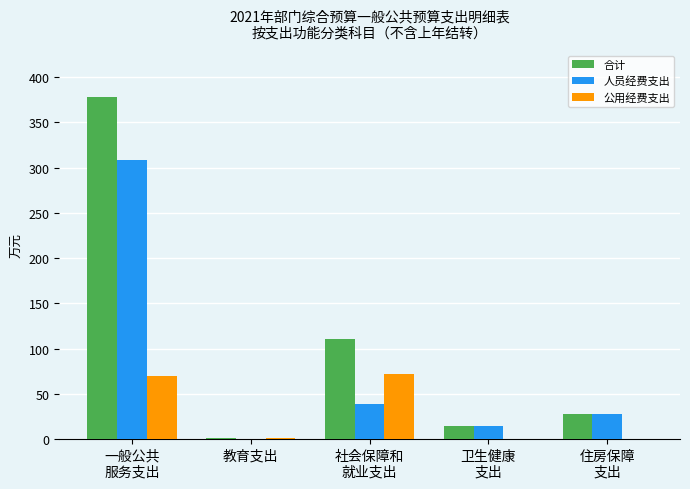

What is the sum of all 合计 values?

532.2